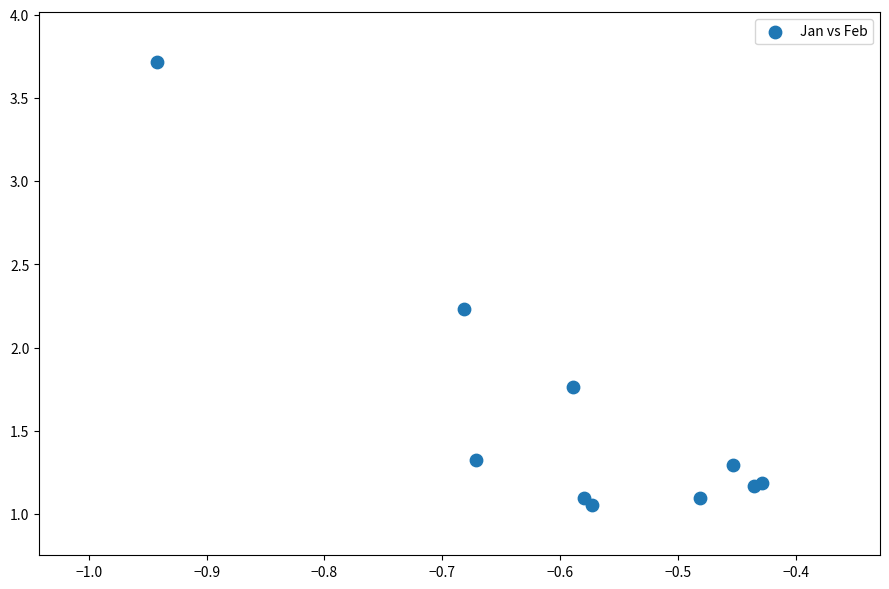

What is the range of X values (max minus min)?

0.5